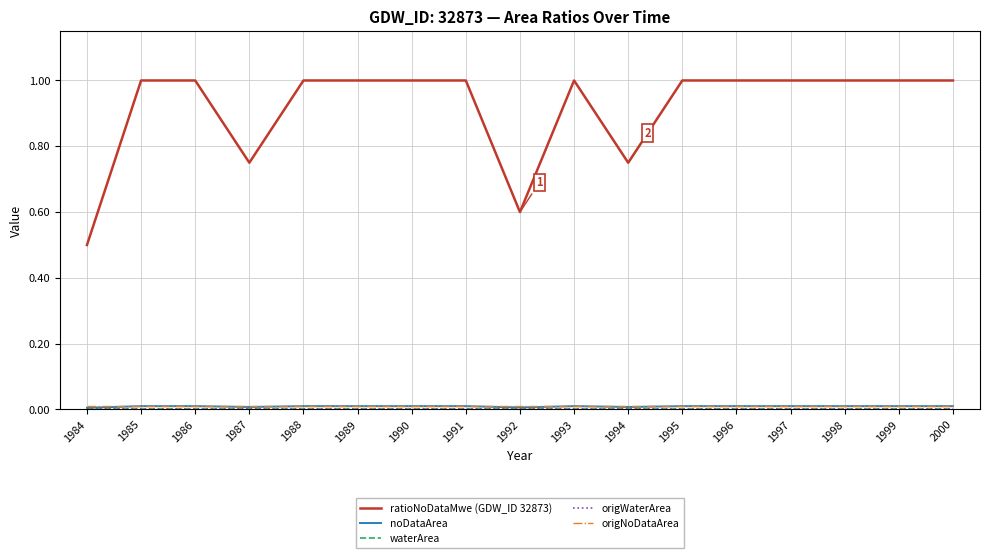

Does the chart display data point markers on the line(s)?

No